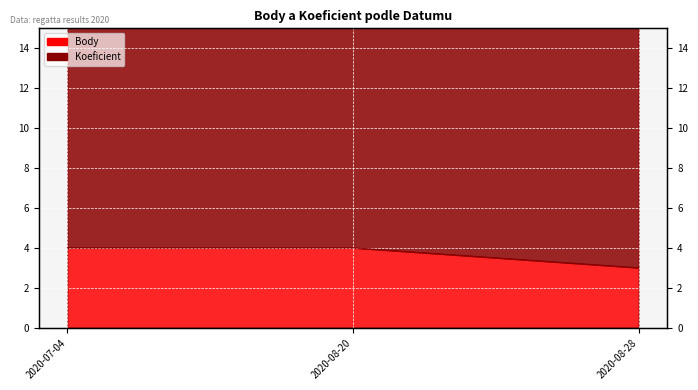

Reading right to left, what are all the values shown in this chart?

2020-08-28=3	2020-08-20=4	2020-07-04=4